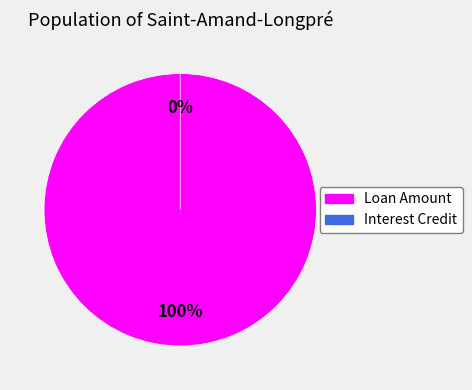

The Interest Credit slice represents 12% of the pie. True or false?

False